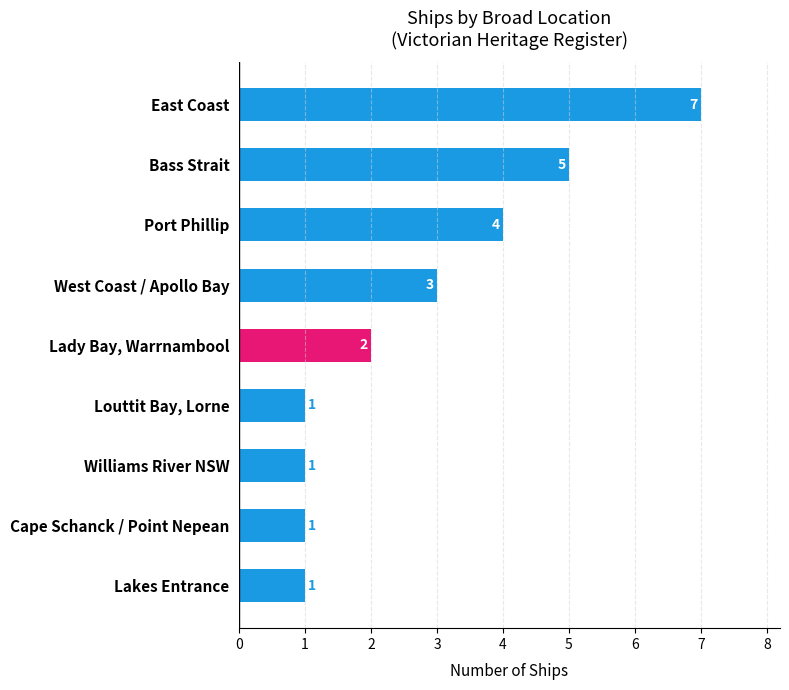

What is the change in value from West Coast / Apollo Bay to Bass Strait?

+2